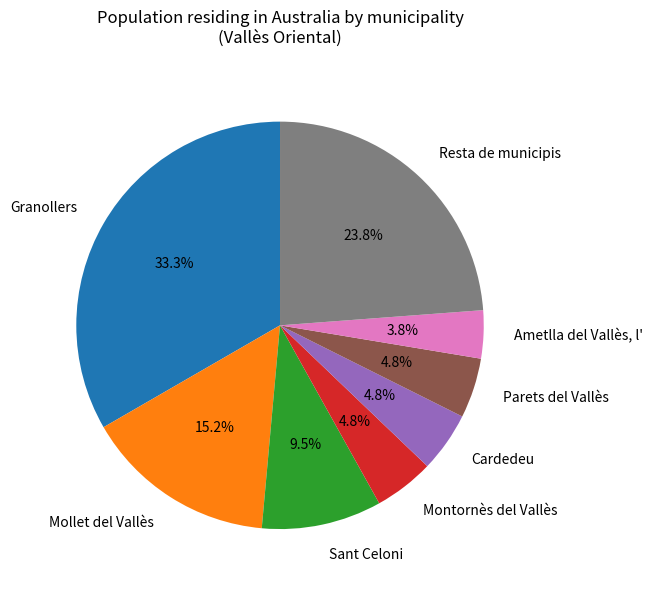

What portion of the pie excludes Parets del Vallès?

95.2%